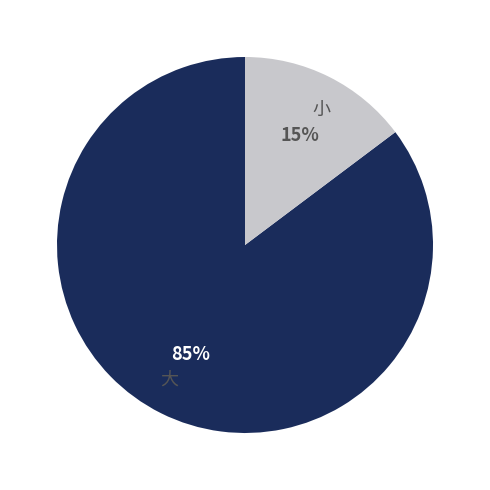

To the nearest percent, what portion does 小 represent?

15%